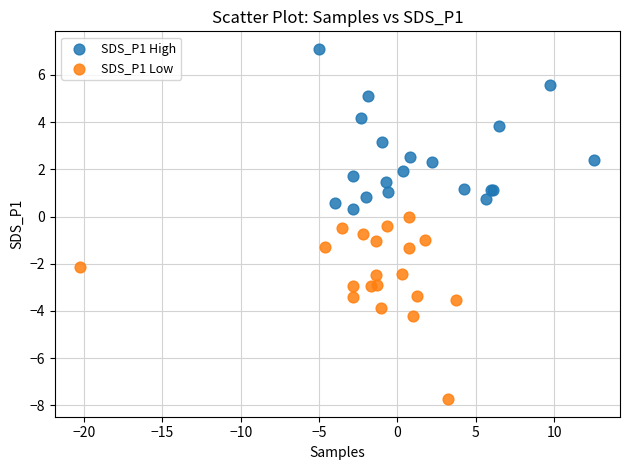

What are all the series names shown in the legend?

SDS_P1 High, SDS_P1 Low